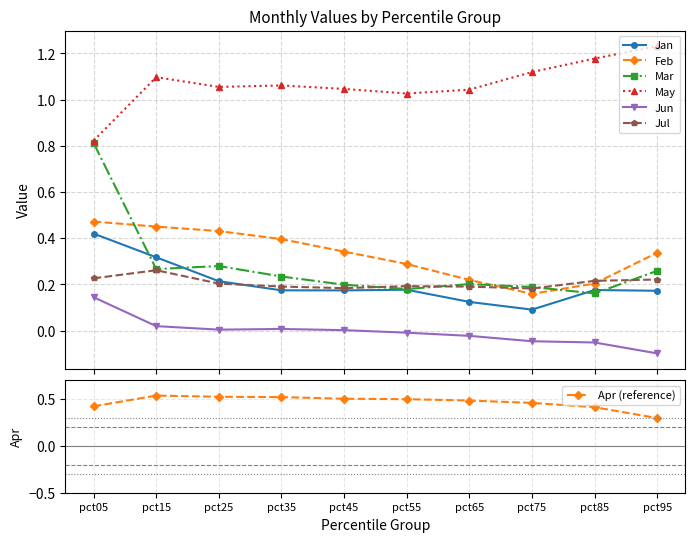

What is the sum of the Jul values at pct55 and pct95?

0.4